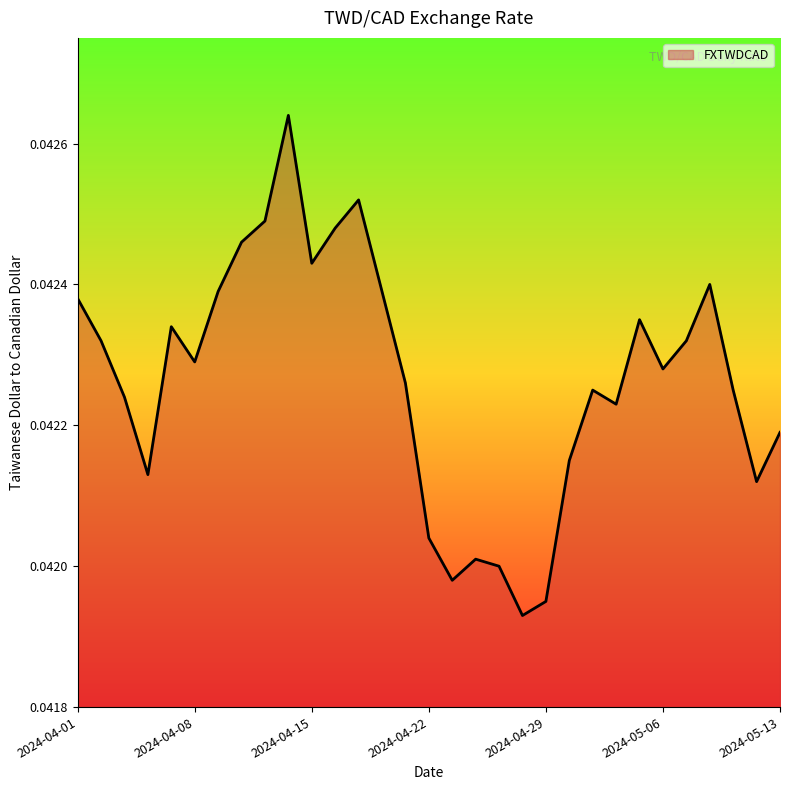

How many values are between 0 and 1?

31